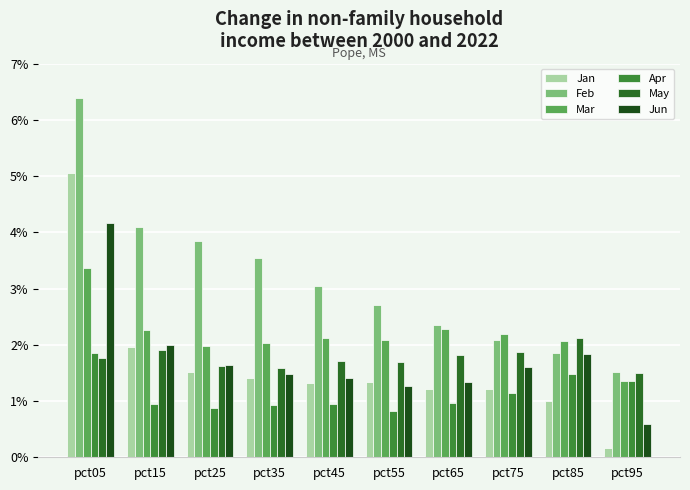

What is the average value of the Feb series?

3.1